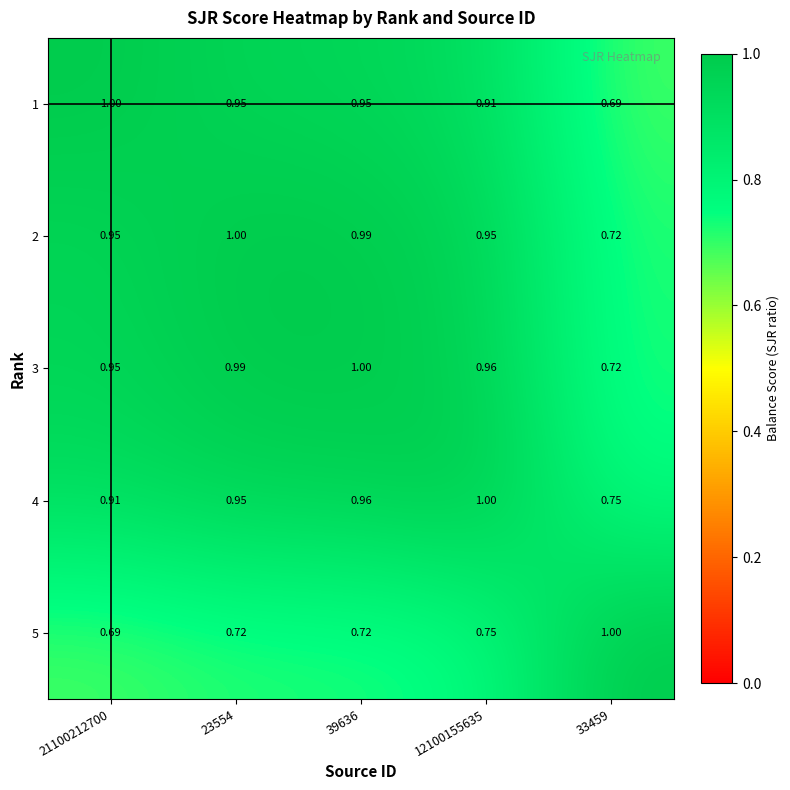

Reading left to right, list all the values displayed in this chart.

1: 21100212700=1.0	23554=0.9	39636=0.9	12100155635=0.9	33459=0.7
2: 21100212700=0.9	23554=1.0	39636=1.0	12100155635=0.9	33459=0.7
3: 21100212700=0.9	23554=1.0	39636=1.0	12100155635=1.0	33459=0.7
4: 21100212700=0.9	23554=0.9	39636=1.0	12100155635=1.0	33459=0.8
5: 21100212700=0.7	23554=0.7	39636=0.7	12100155635=0.8	33459=1.0